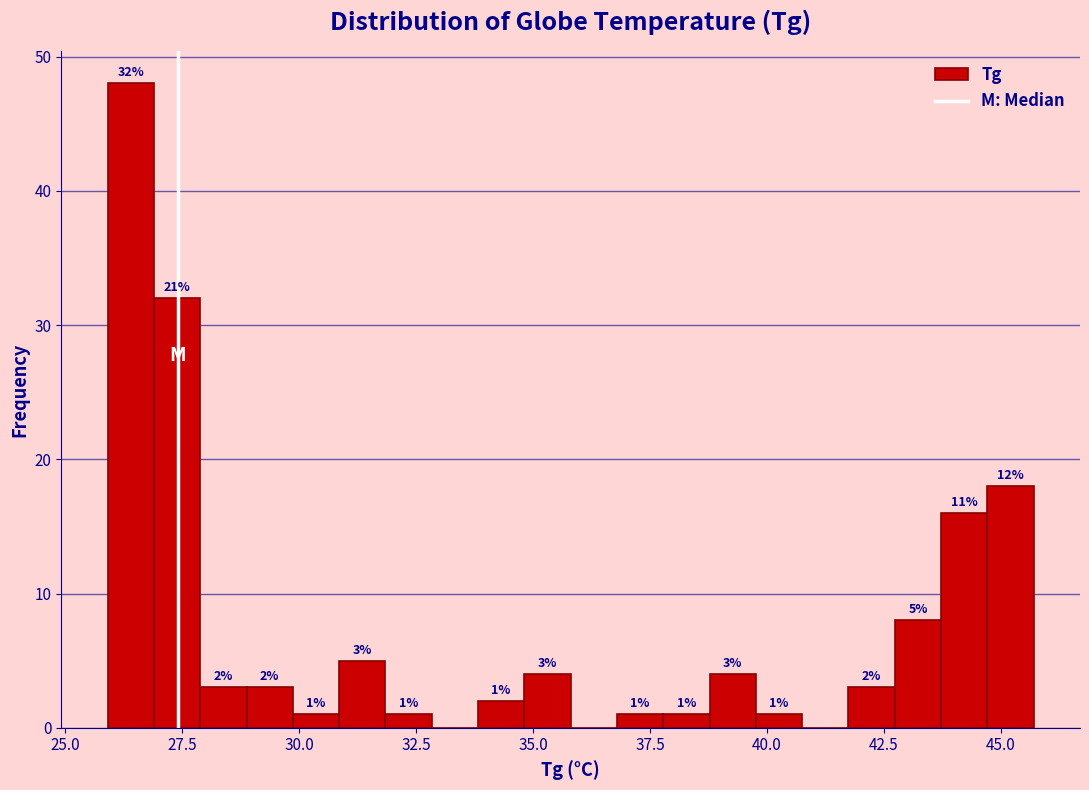

Around what value on the x-axis is the tallest bar? Give the approximate position of its centre, as read against the axis.

26.5